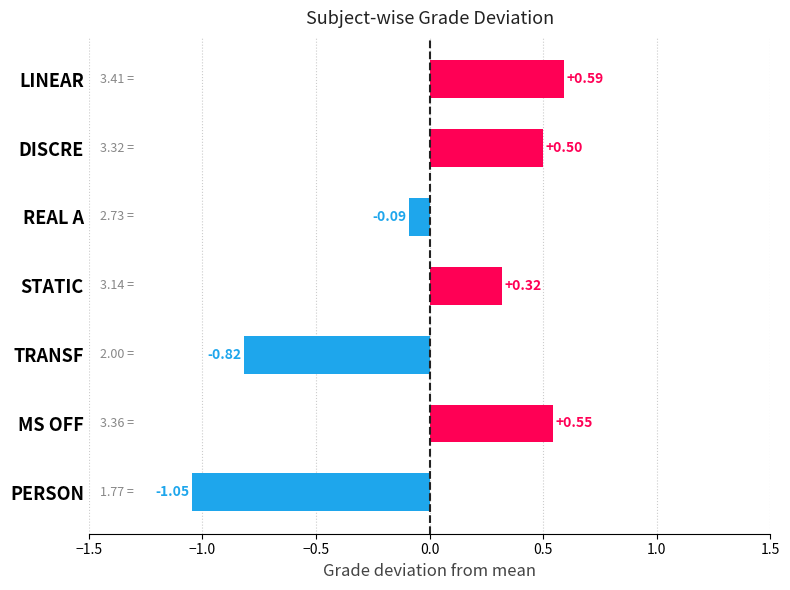

At which label is the value closest to 0?

REAL A